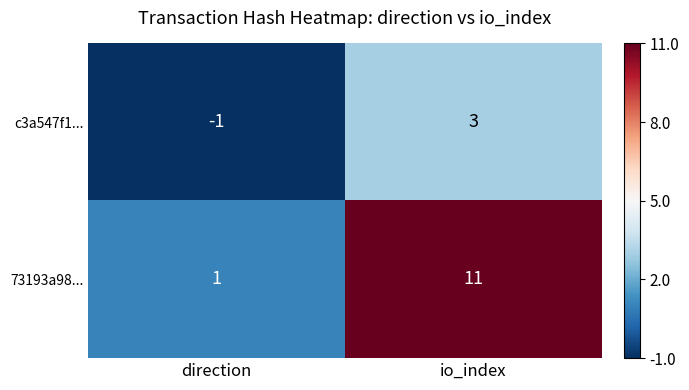

Which label corresponds to the smallest value in the chart?

direction